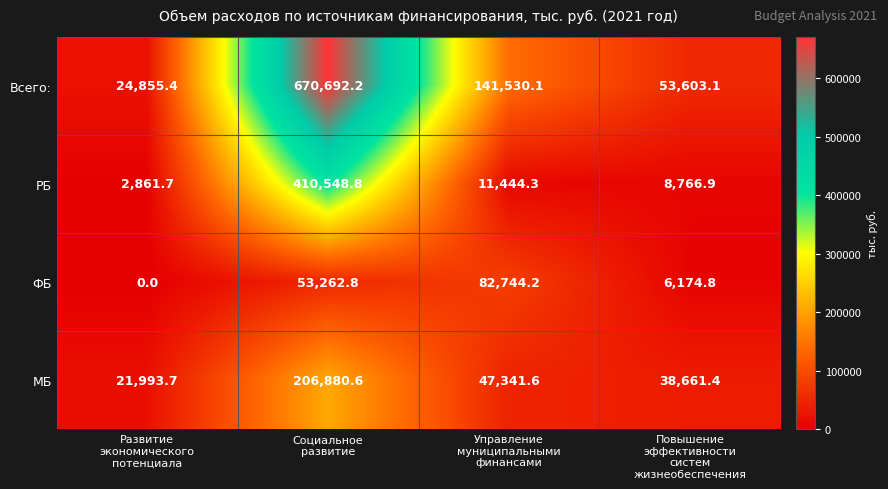

Rank the series by their maximum value, from lowest to highest.

ФБ, МБ, РБ, Всего: